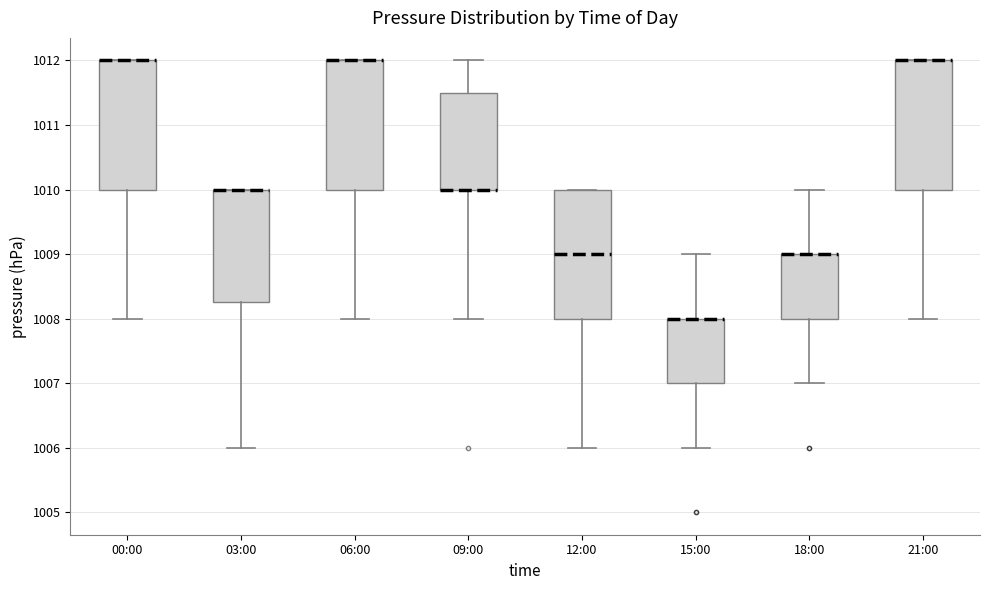

Reading left to right, transcribe this box plot: for each box, give where its median line is, the range the box spans, and where its two whiskers end, as read against the y-axis. The values are not printed on the chart, so give them approximately, as read against the axis.

00:00: median 1012.0 (drawn on the box's upper edge), box 1010.0 to 1012.0, whiskers 1008.0 to 1012.0
03:00: median 1010.0 (drawn on the box's upper edge), box 1008.3 to 1010.0, whiskers 1006.0 to 1010.0
06:00: median 1012.0 (drawn on the box's upper edge), box 1010.0 to 1012.0, whiskers 1008.0 to 1012.0
09:00: median 1010.0 (drawn on the box's lower edge), box 1010.0 to 1011.5, whiskers 1008.0 to 1012.0
12:00: median 1009.0, box 1008.0 to 1010.0, whiskers 1006.0 to 1010.0
15:00: median 1008.0 (drawn on the box's upper edge), box 1007.0 to 1008.0, whiskers 1006.0 to 1009.0
18:00: median 1009.0 (drawn on the box's upper edge), box 1008.0 to 1009.0, whiskers 1007.0 to 1010.0
21:00: median 1012.0 (drawn on the box's upper edge), box 1010.0 to 1012.0, whiskers 1008.0 to 1012.0